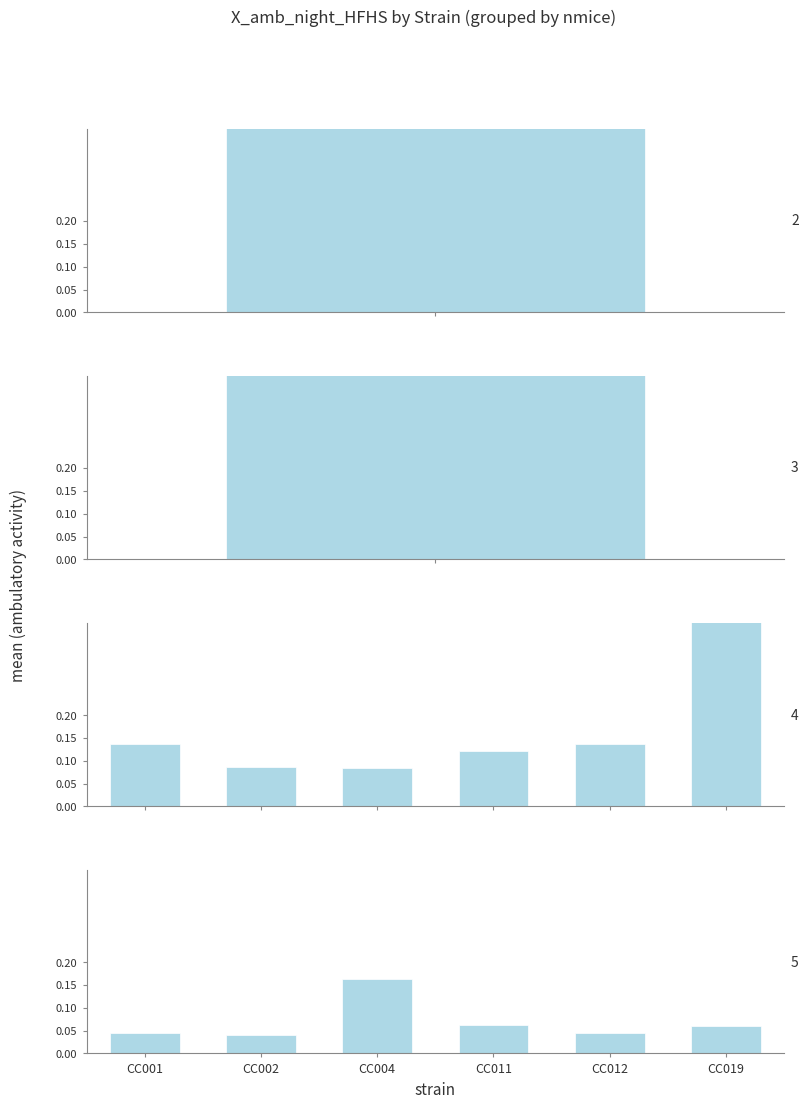

What is the sum of all nmice=5 values?

0.4